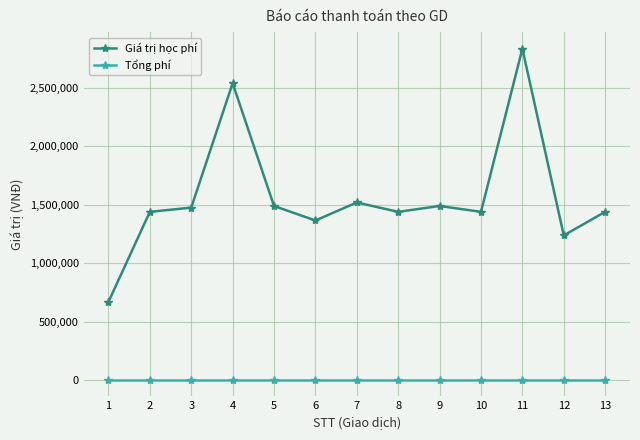

What is the sum of the Tổng phí values at 4 and 3?

6600